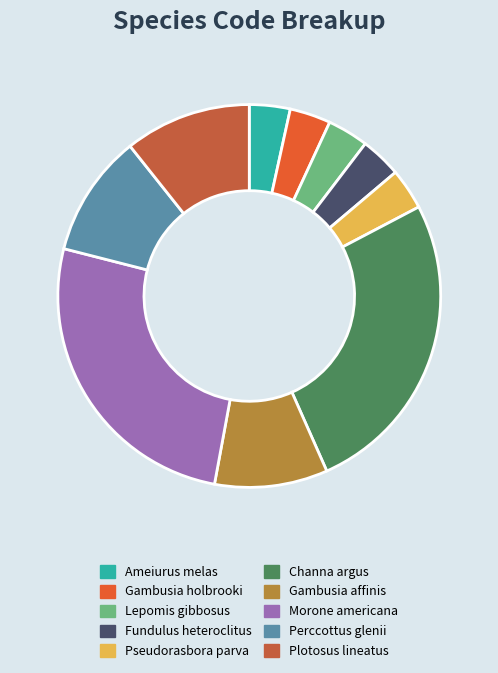

How many segments does this pie chart have?

10